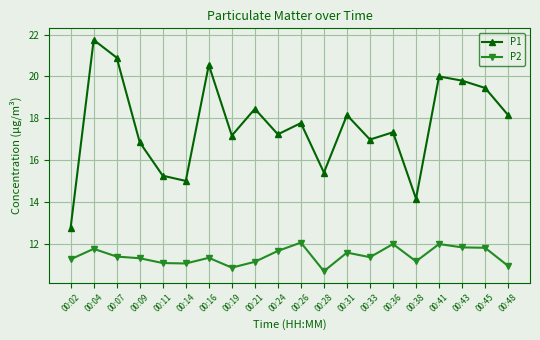

What are all the series names shown in the legend?

P1, P2